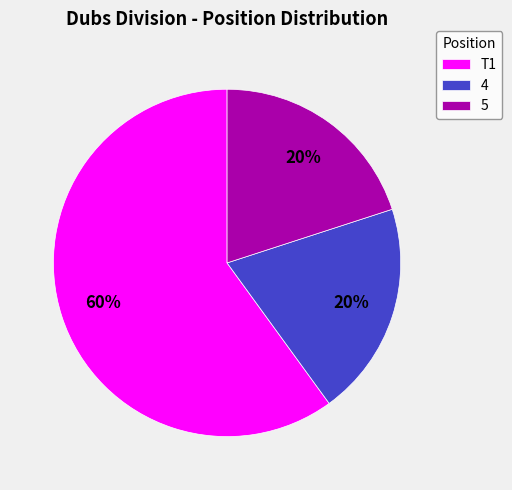

Which slice represents more than half of the pie?

T1